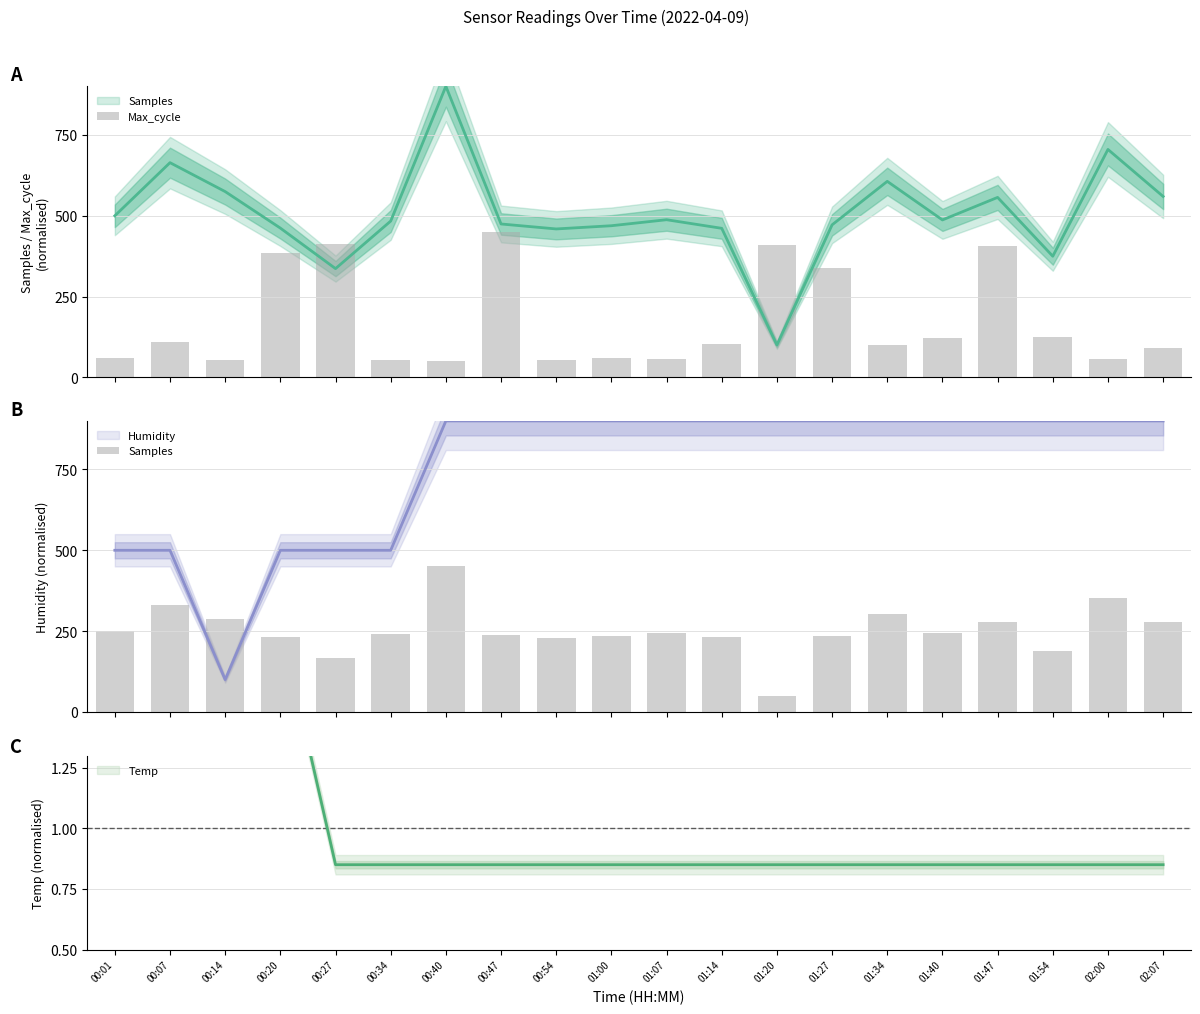

Rank the categories by Samples value from lowest to highest.

01:20, 00:27, 01:54, 00:54, 01:14, 00:20, 01:00, 01:27, 00:47, 00:34, 01:40, 01:07, 00:01, 01:47, 02:07, 00:14, 01:34, 00:07, 02:00, 00:40